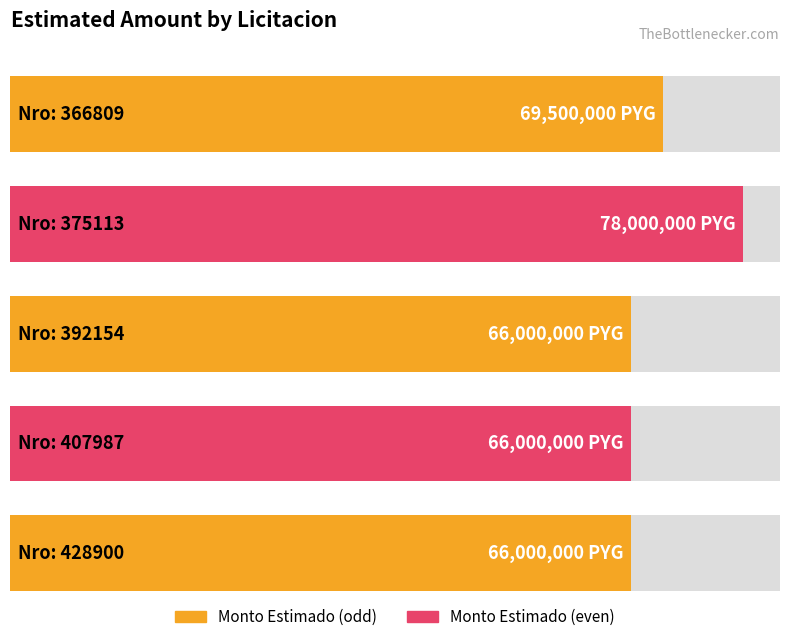

What is the average value?

69100000